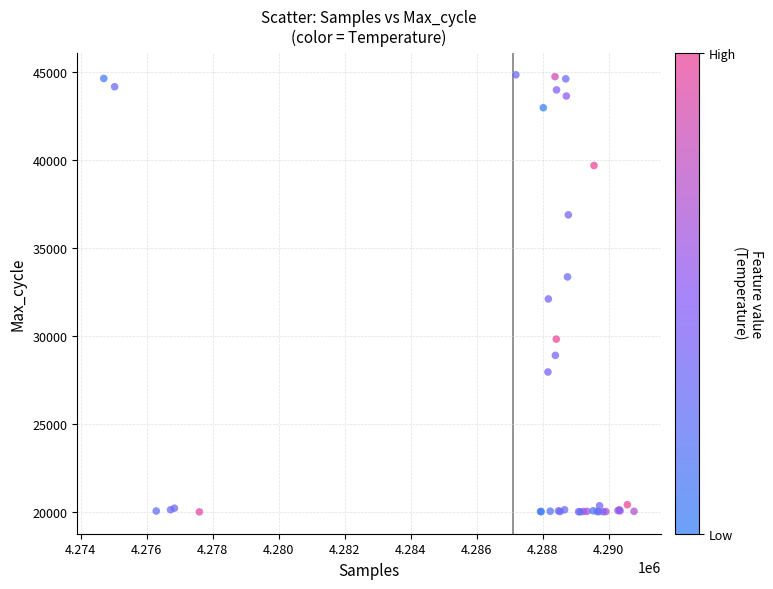

What Y value in the scatter plot is closest to 32432?

32113